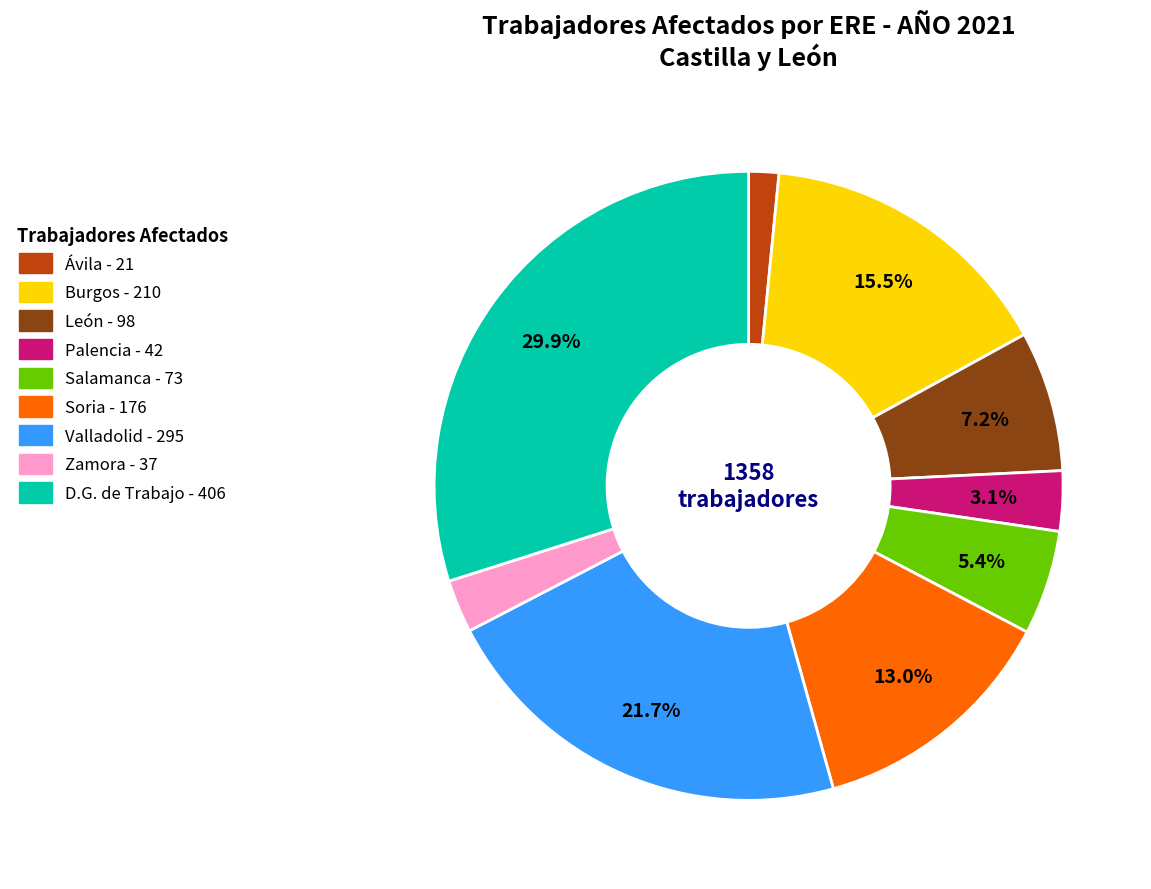

Is there a majority slice in this chart?

No